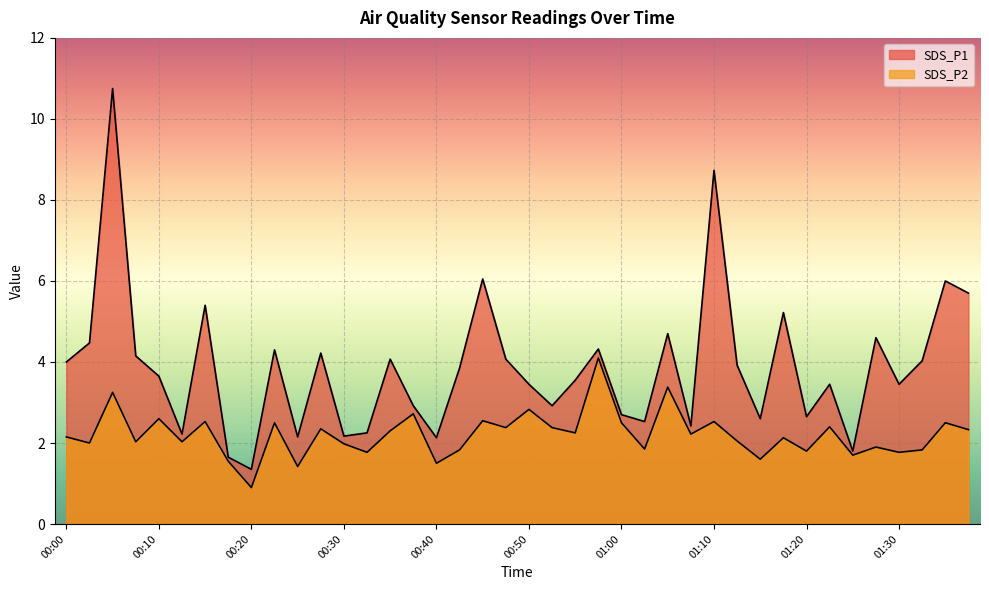

Is it true that SDS_P2 equals 2.7 at 00:40?

False